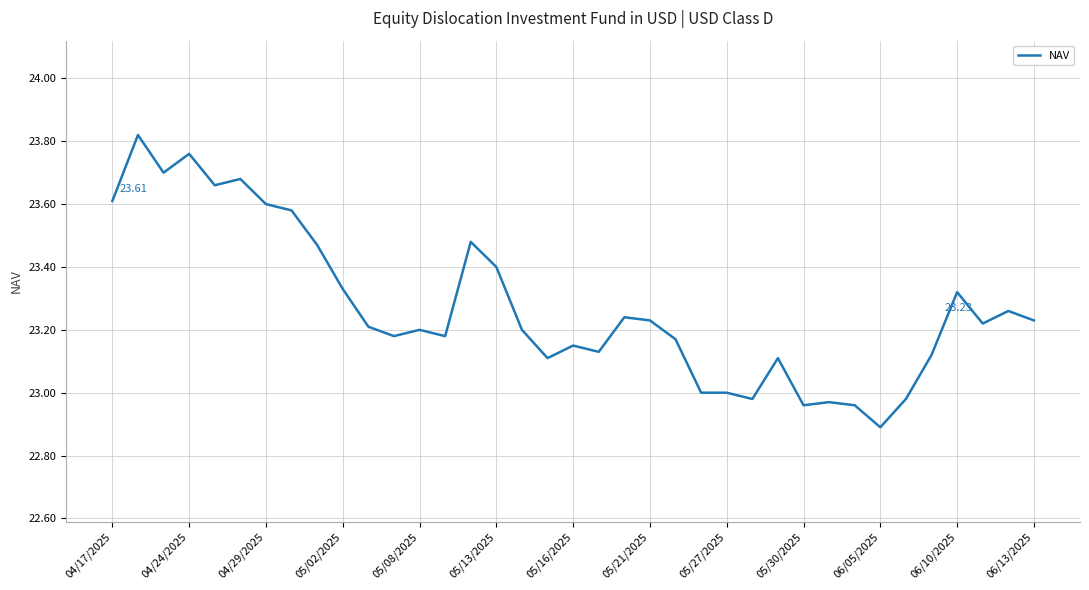

What is the difference between the maximum and minimum values?

0.9